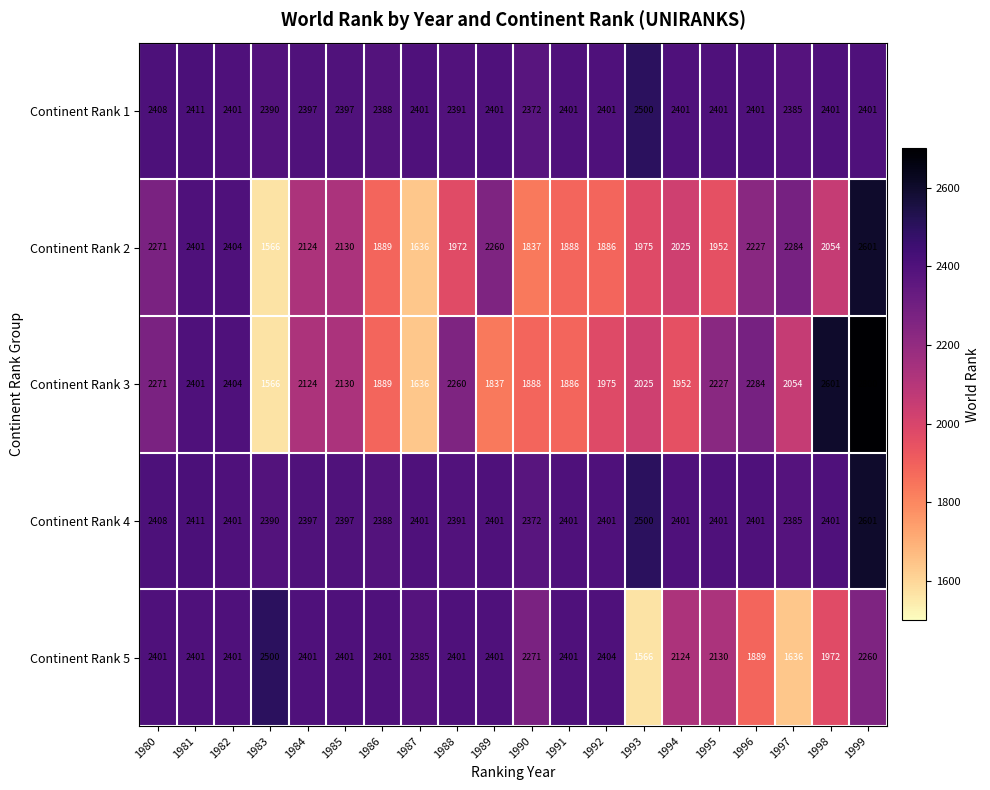

Which category has the lowest value in the Continent Rank 3 series?

1983